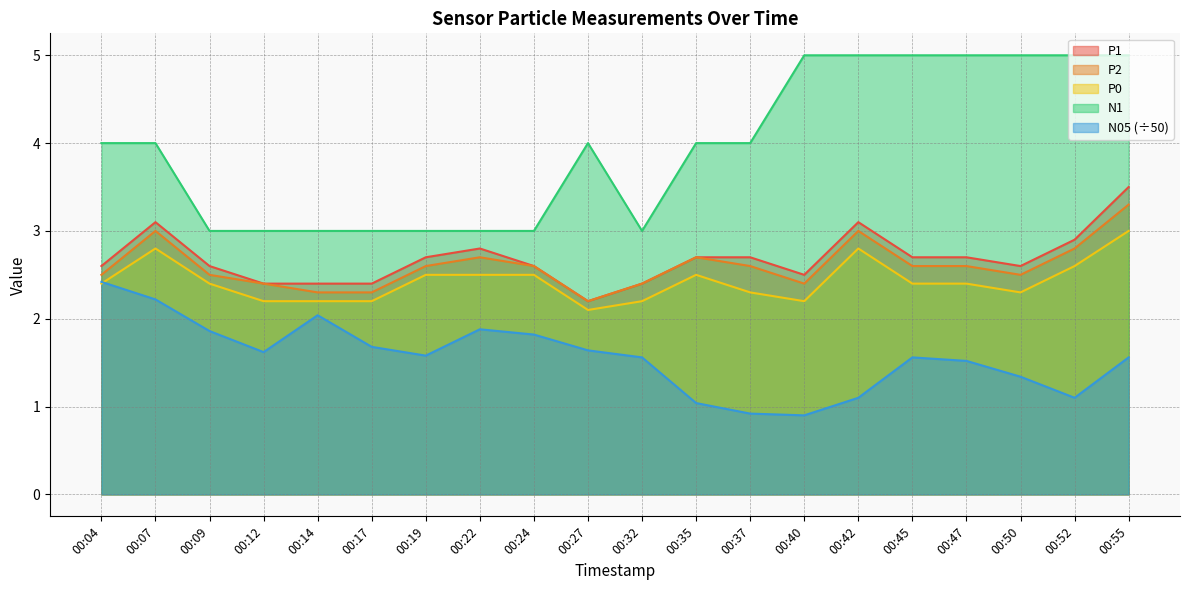

True or false: N05 has more than 1 points higher than both neighbors.

True